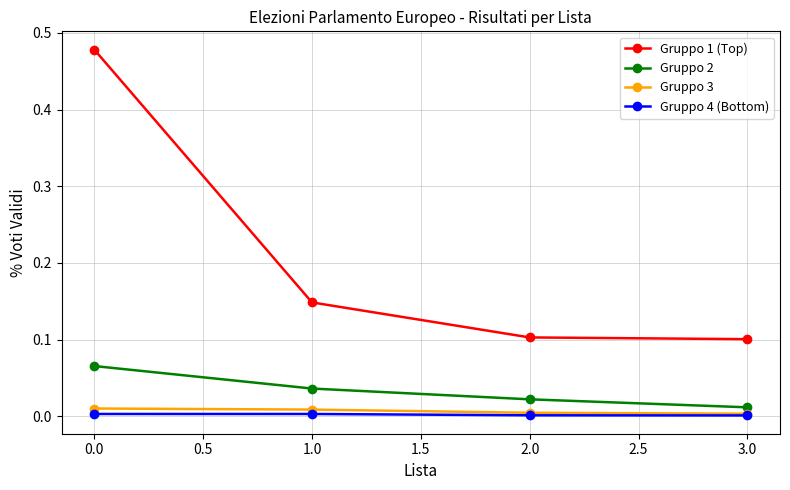

True or false: Gruppo 4 (Bottom) and Gruppo 1 (Top) intersect in this chart.

False